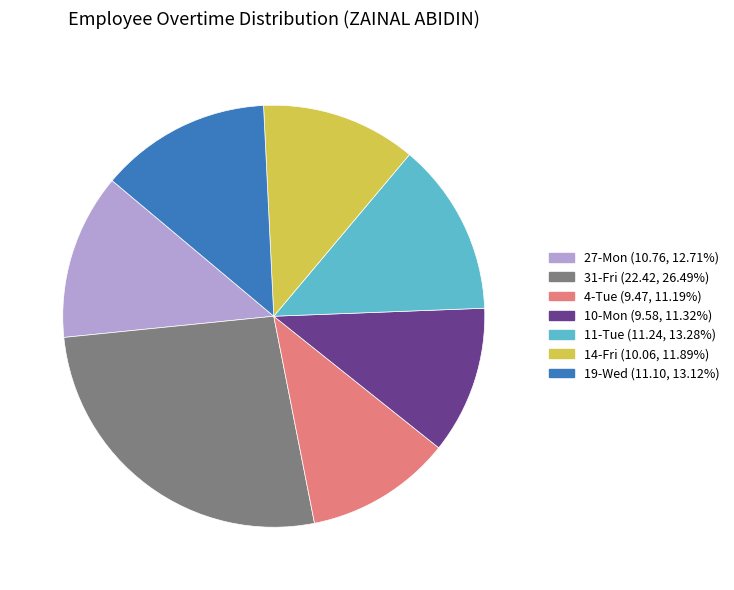

What is the ratio of the value at 14-Fri to the value at 10-Mon?

1.1